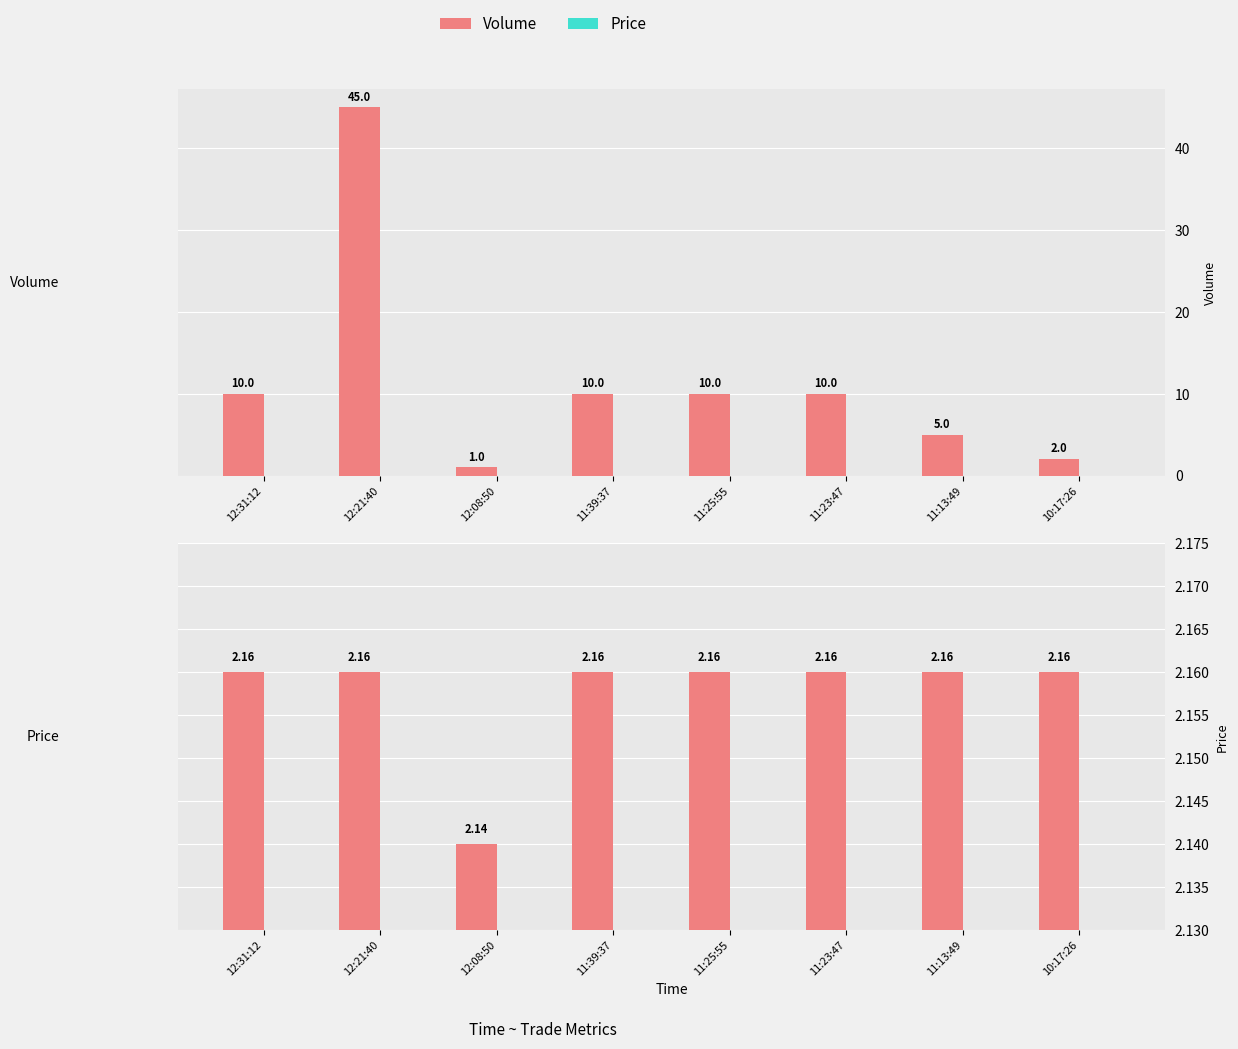

What is the label of the 6th bar from the left?

11:23:47